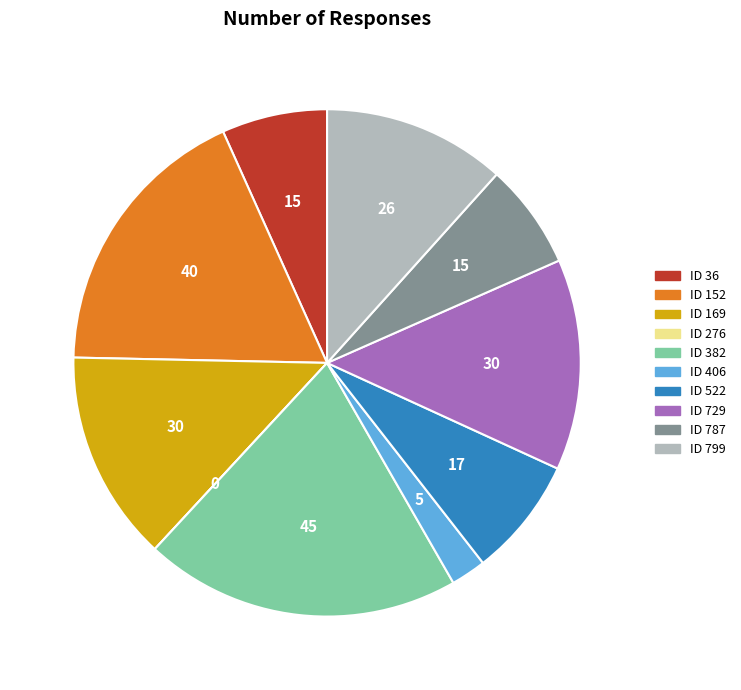

The ID 729 slice represents 13% of the pie. True or false?

True